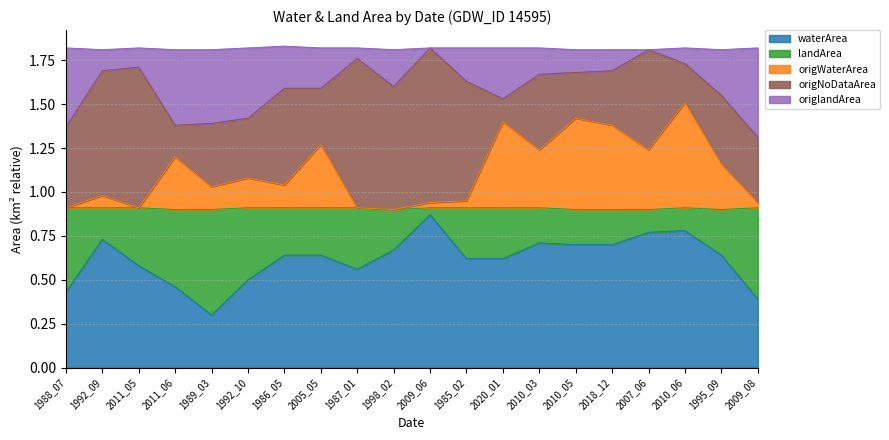

What is the total value across all series at 1989_03?

1.8